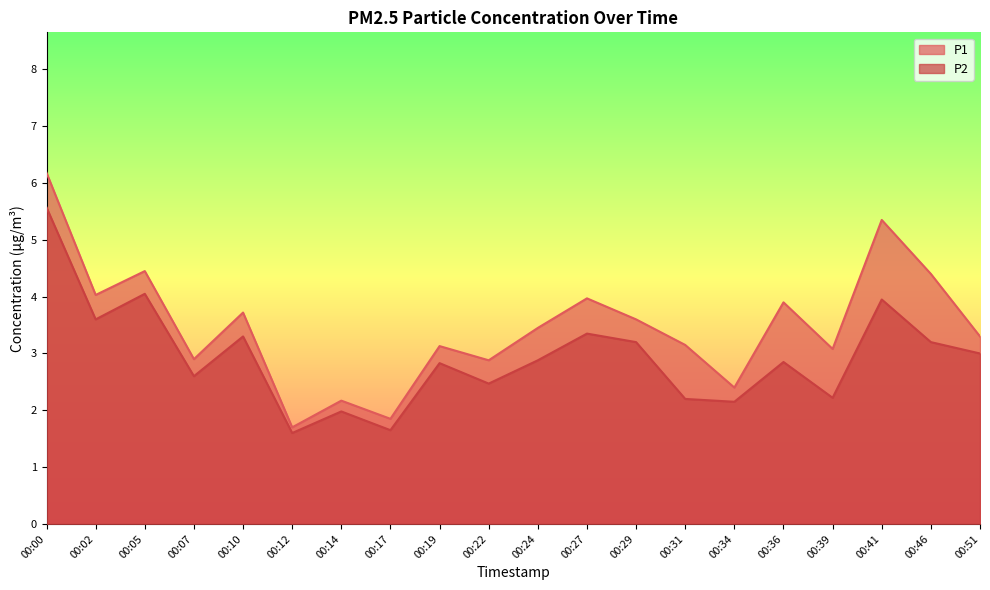

Which has a higher value, 00:00 or 00:05?

00:00